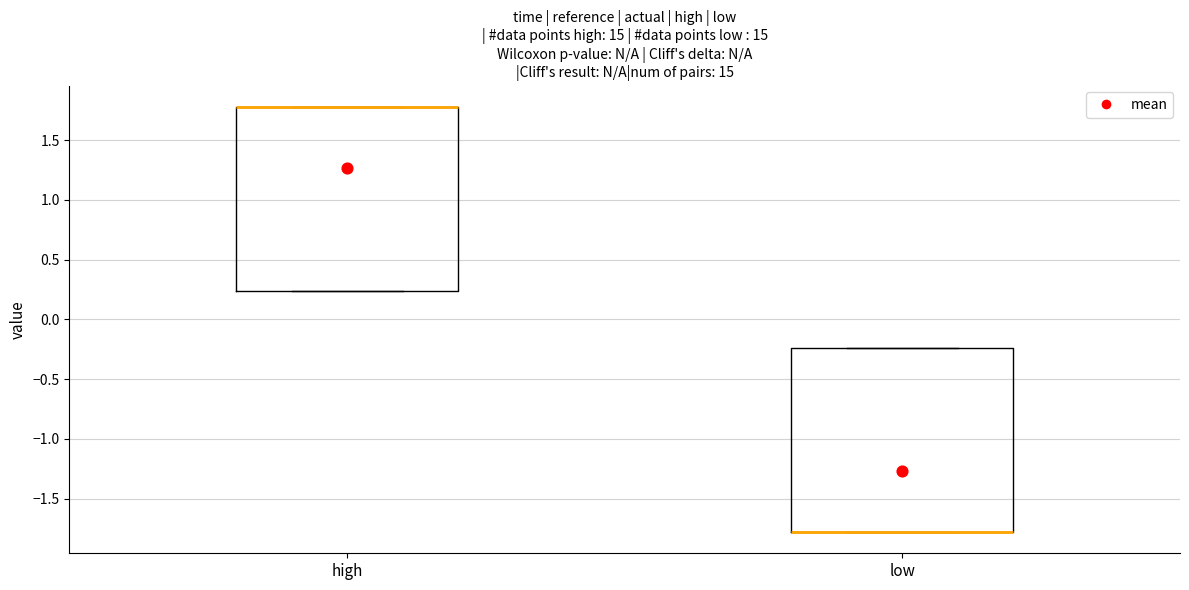

Reading left to right, transcribe this box plot: for each box, give where its median line is, the range the box spans, and where its two whiskers end, as read against the y-axis. The values are not printed on the chart, so give them approximately, as read against the axis.

high: median 1.80 (drawn on the box's upper edge), box 0.25 to 1.80, whiskers 0.25 to 1.80
low: median -1.80 (drawn on the box's lower edge), box -1.80 to -0.25, whiskers -1.80 to -0.25